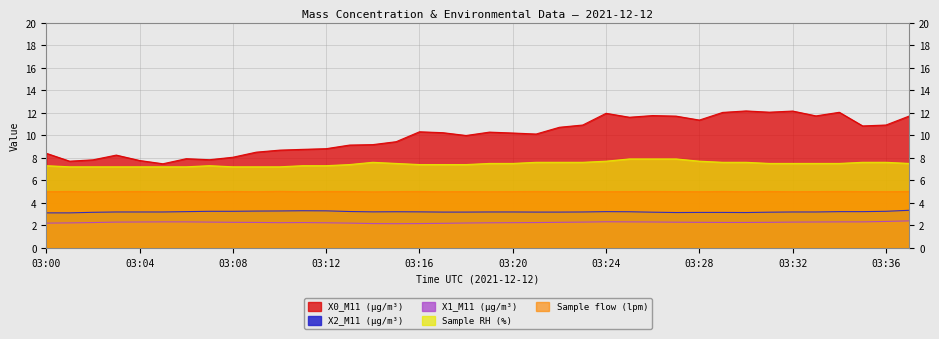

What are all the series names shown in the legend?

X0_M11 (μg/m³), X2_M11 (μg/m³), X1_M11 (μg/m³), Sample RH (%), Sample flow (lpm)